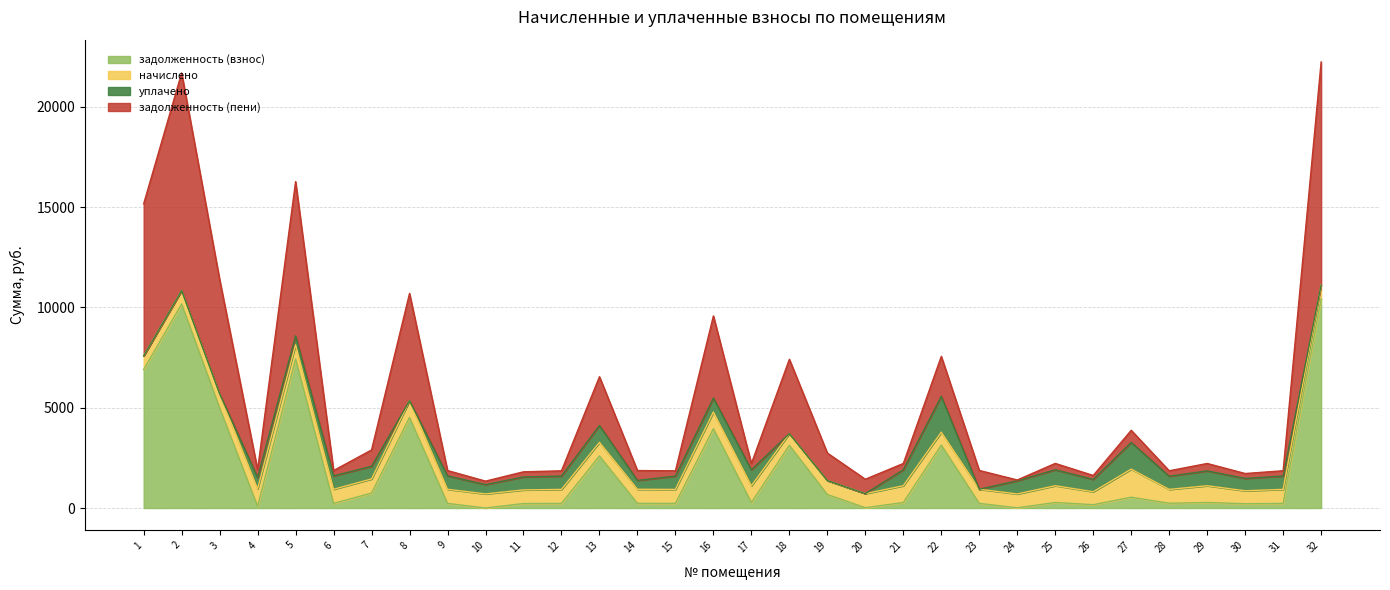

What is the total value across all series at 24?

1397.8